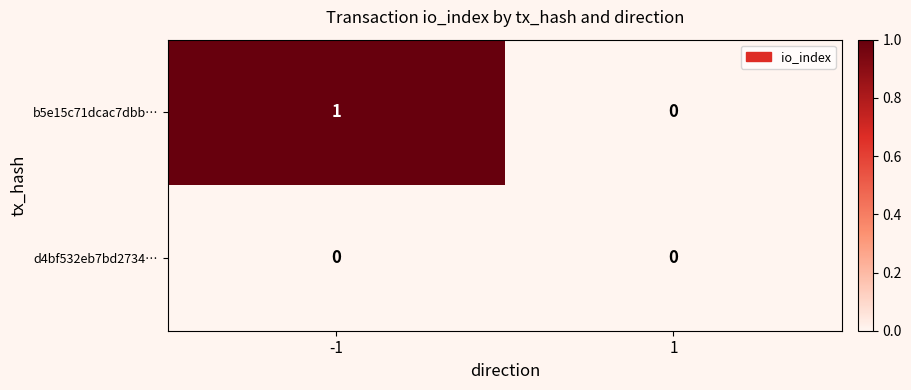

Between -1 and 1, which series saw the biggest shift?

b5e15c71dcac7dbb…